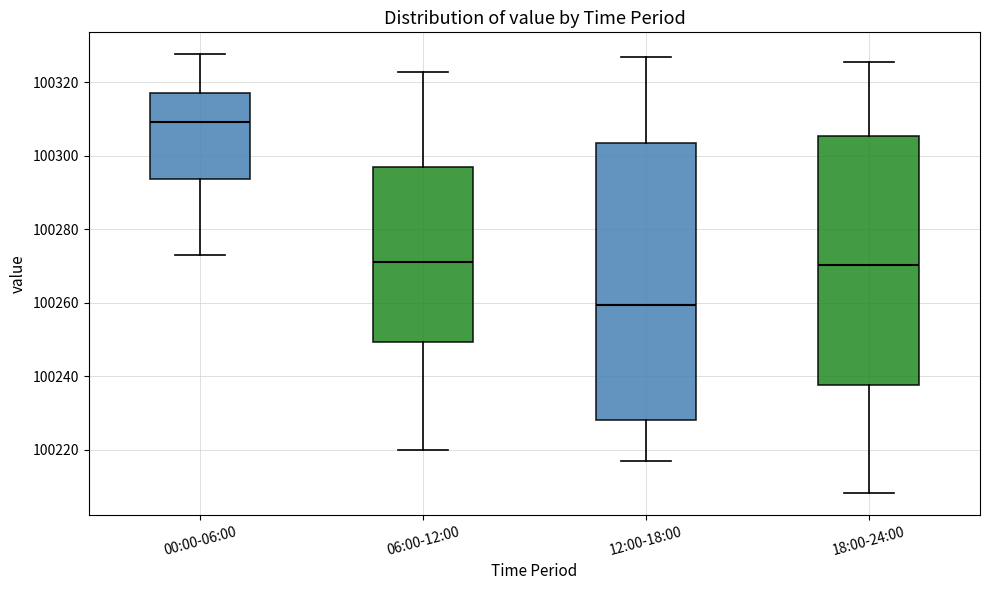

Where is the upper edge of the box for 18:00-24:00 on the y-axis? The values are not printed on the chart, so give them approximately, as read against the axis.

100306